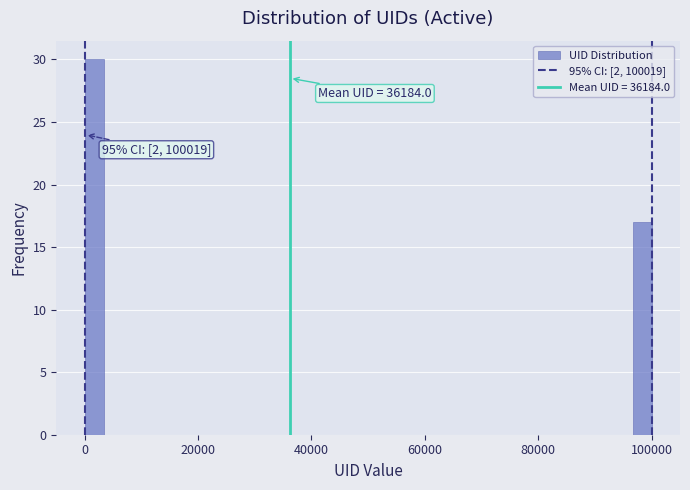

Around what value on the x-axis is the tallest bar? Give the approximate position of its centre, as read against the axis.

2000